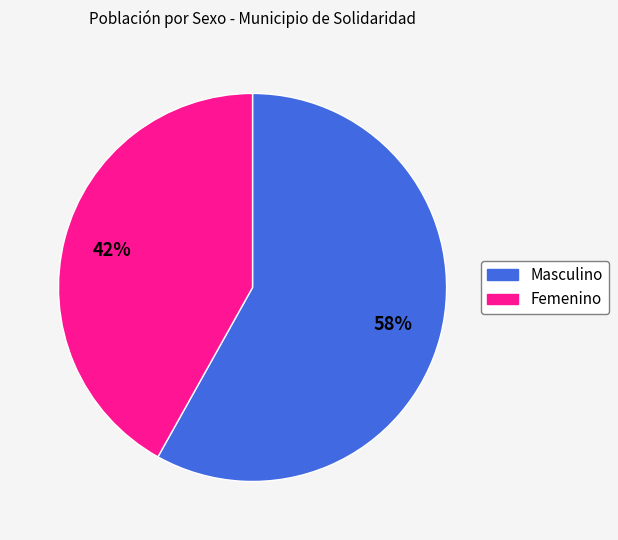

What is the ratio of the value at Masculino to the value at Femenino?

1.4